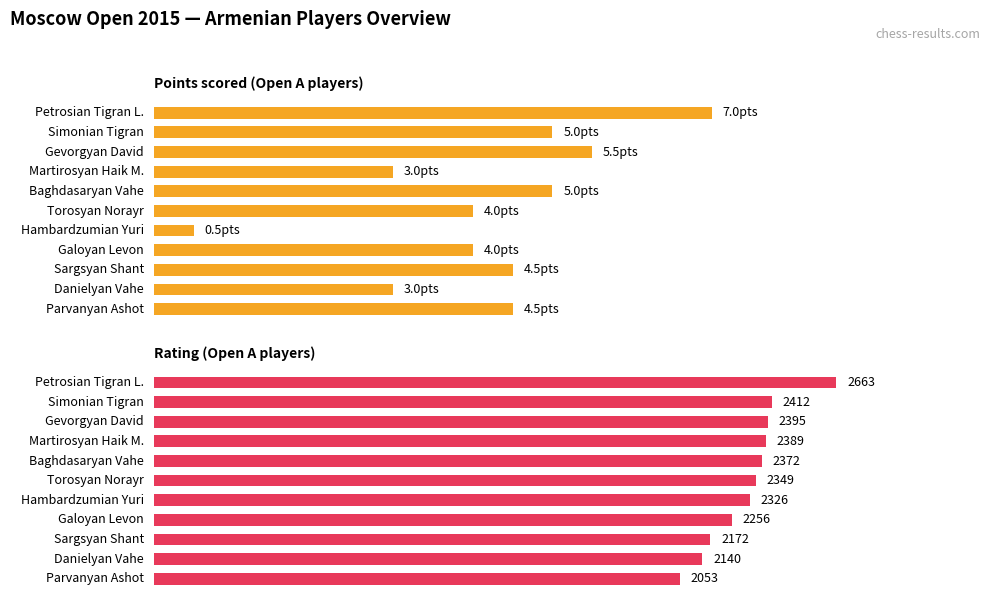

Which has a higher value, Danielyan Vahe or Baghdasaryan Vahe?

Baghdasaryan Vahe